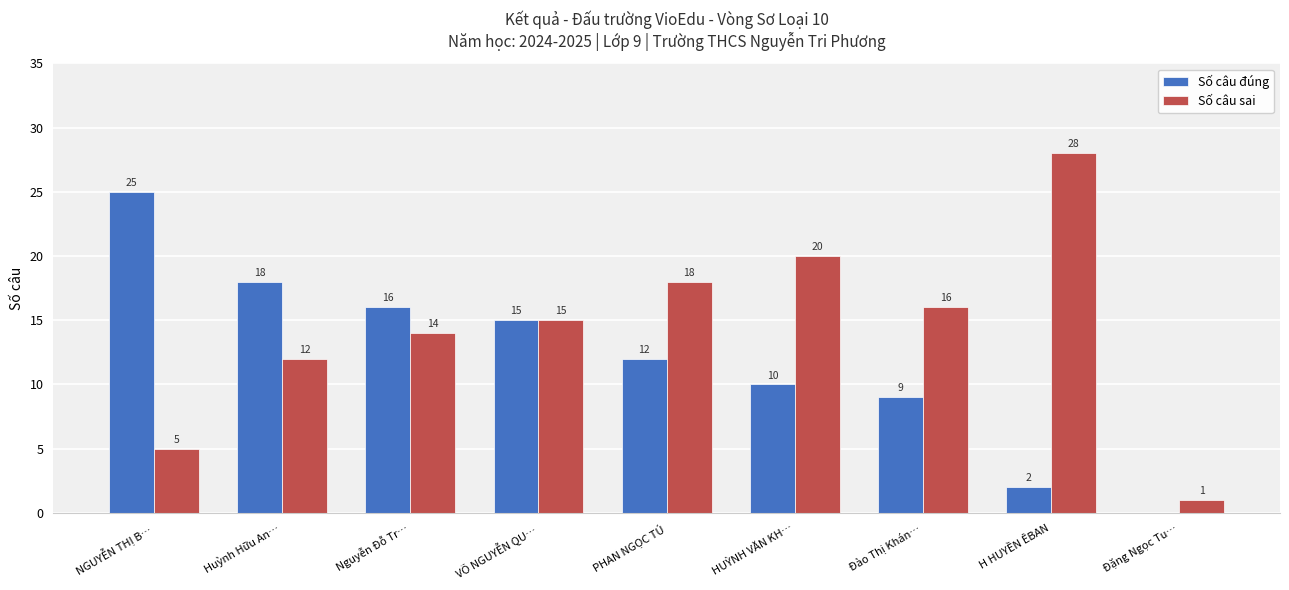

Is it true that Số câu sai equals 28 at Đào Thị Khán…?

False